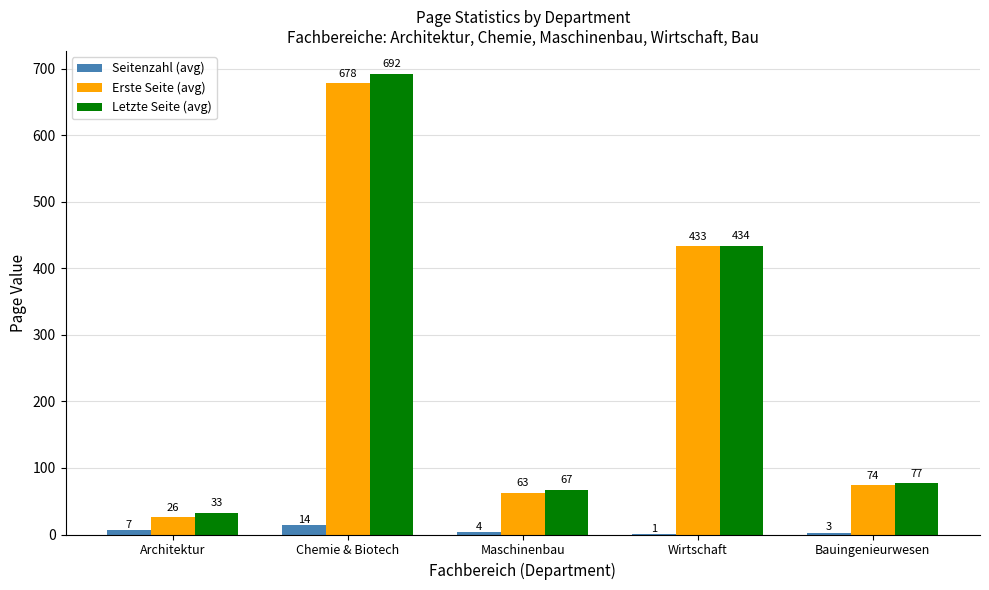

At which label does Seitenzahl (avg) reach its peak?

Chemie & Biotech